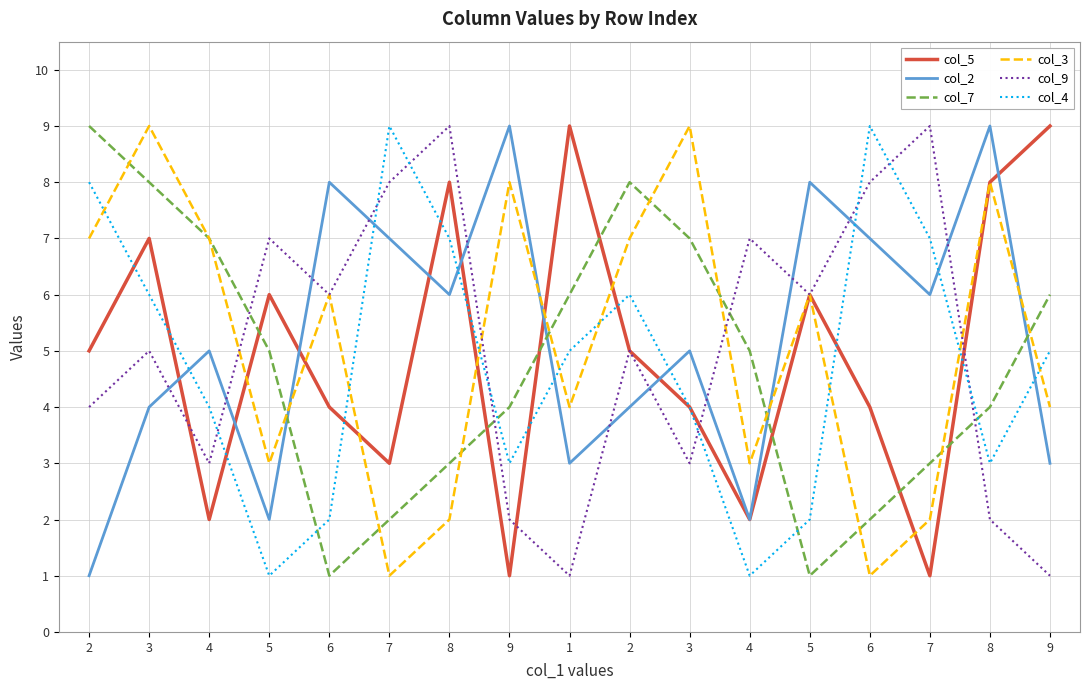

Does the chart have visible grid lines?

Yes